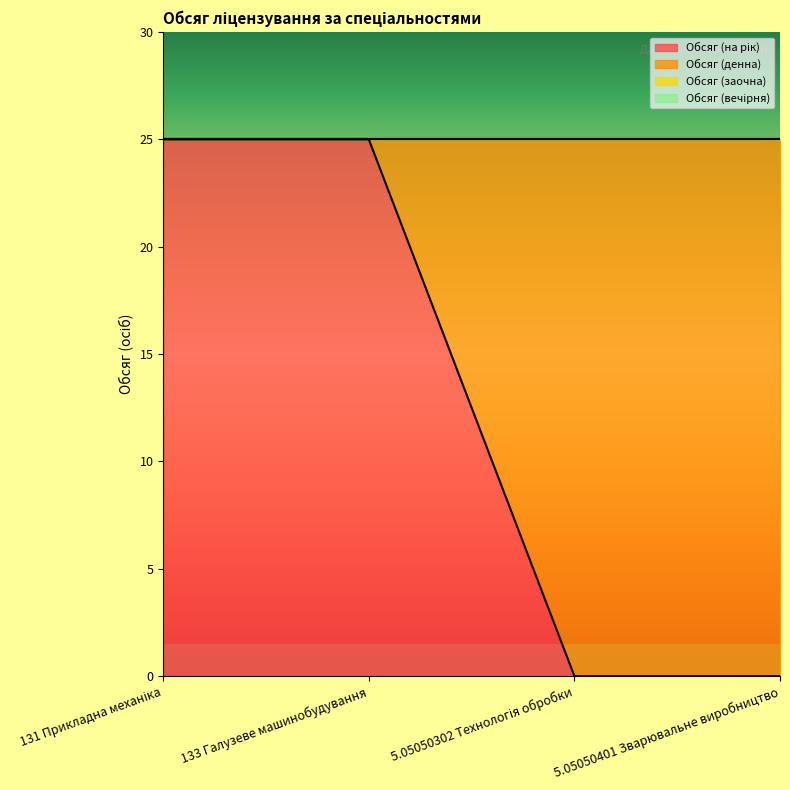

Which label corresponds to the largest value in the chart?

131 Прикладна механіка